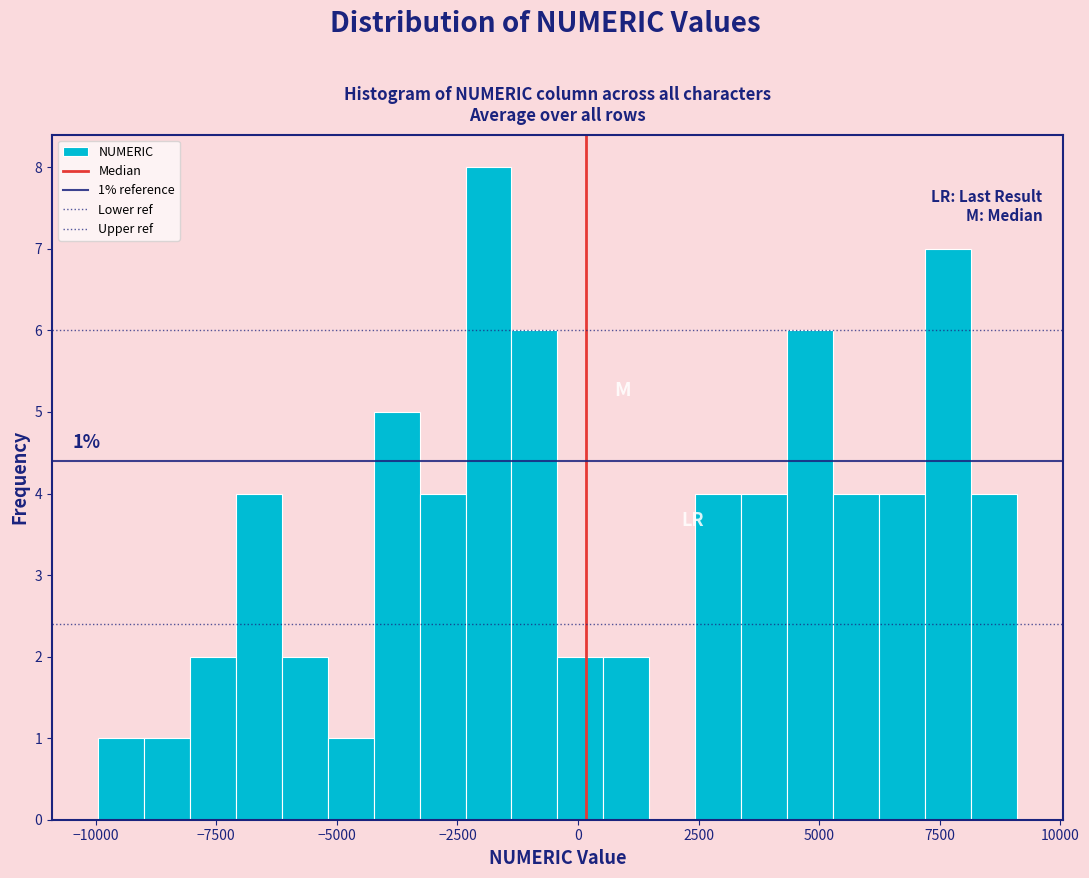

Read against the x-axis, roughly where is the centre of the tallest bar?

-2000